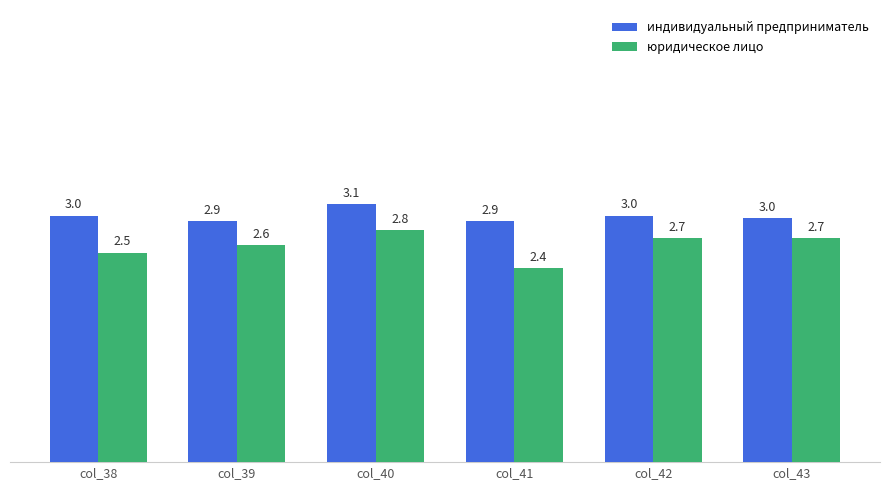

At which label does юридическое лицо reach its minimum?

col_41